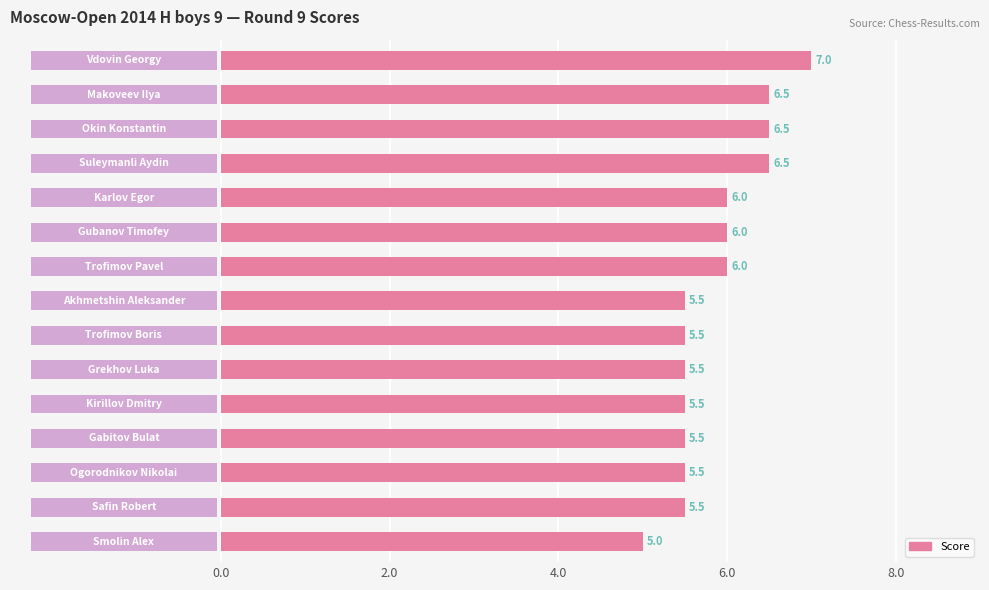

Which has a higher value, 9 or 11?

9